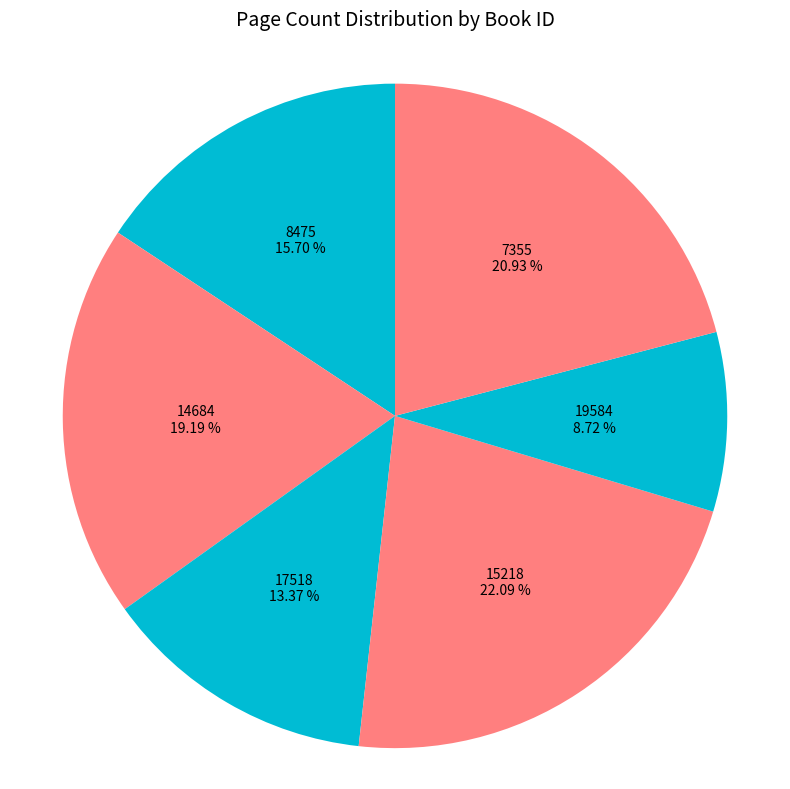

What percentage is the 8475 slice, to the nearest percent?

16%